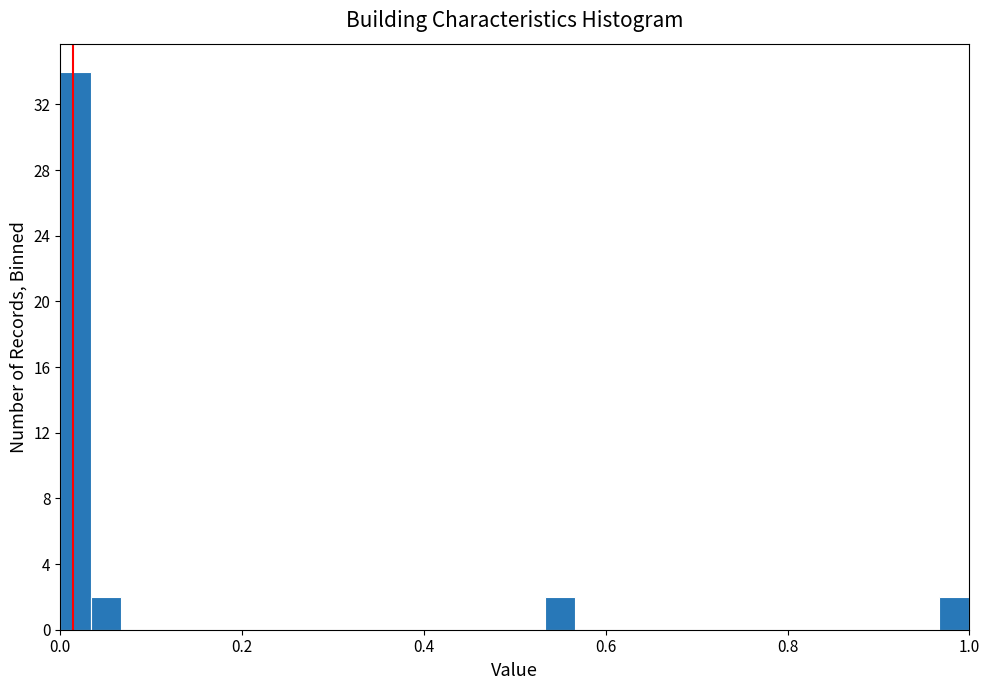

Read against the x-axis, roughly where is the centre of the tallest bar?

0.02